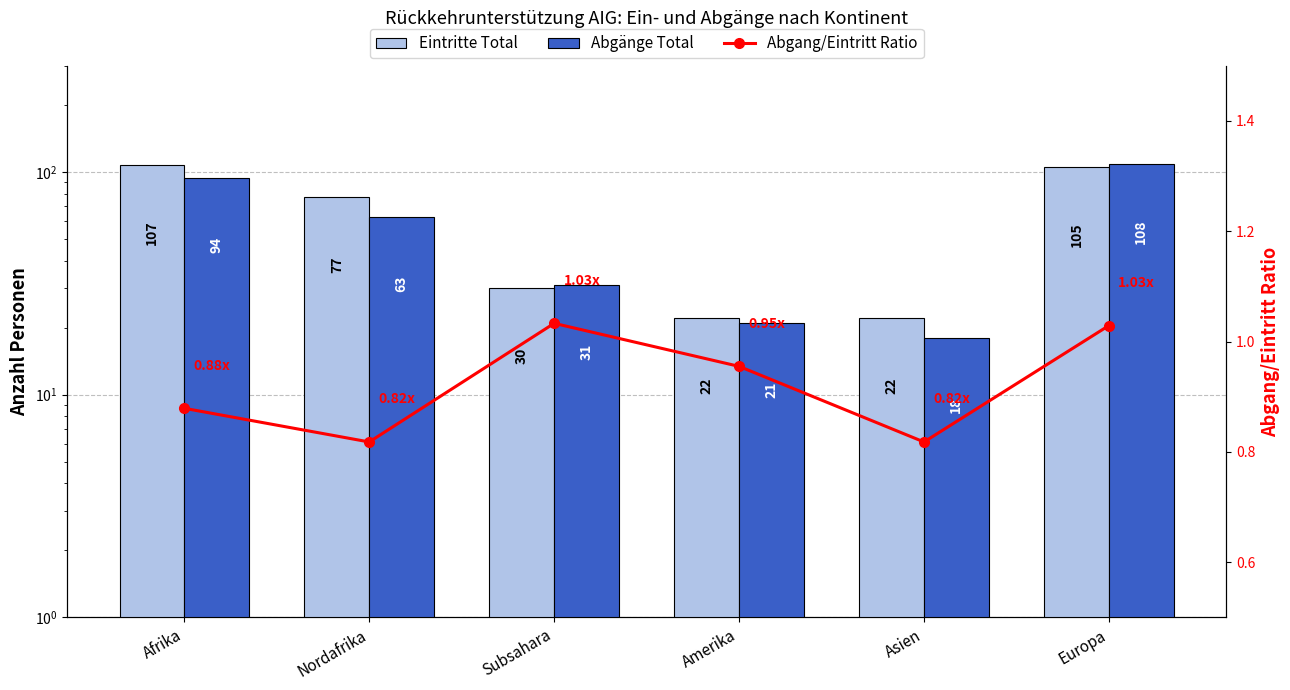

Which category has the highest value in the Abgänge Total series?

Europa